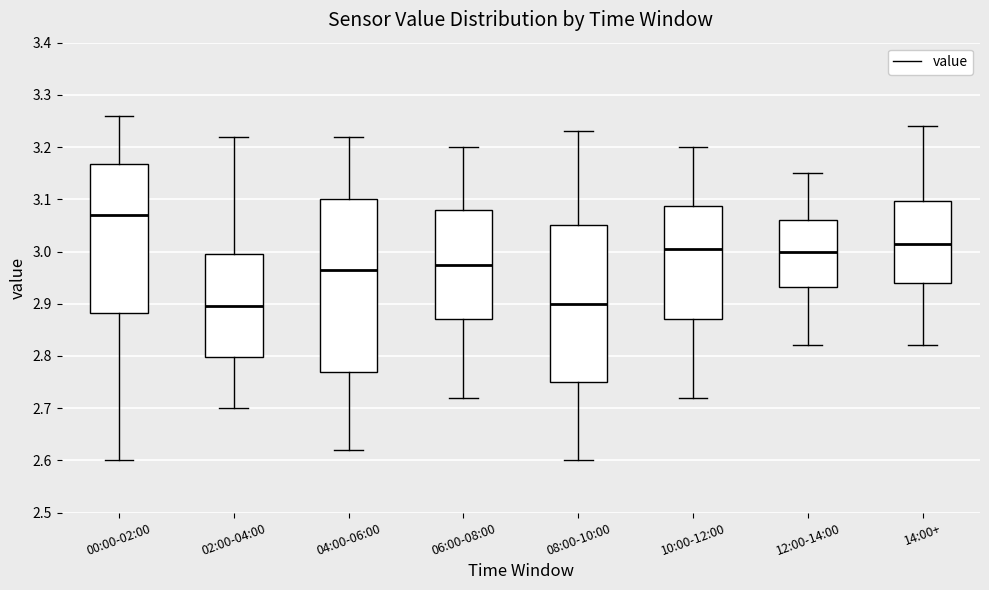

Reading left to right, read every box against the y-axis: the position of its median line, the range the box covers, and the ends of its whiskers. The values are not printed on the chart, so give them approximately, as read against the axis.

00:00-02:00: median 3.07, box 2.88 to 3.17, whiskers 2.60 to 3.26
02:00-04:00: median 2.90, box 2.80 to 3.00, whiskers 2.70 to 3.22
04:00-06:00: median 2.97, box 2.77 to 3.10, whiskers 2.62 to 3.22
06:00-08:00: median 2.98, box 2.87 to 3.08, whiskers 2.72 to 3.20
08:00-10:00: median 2.90, box 2.75 to 3.05, whiskers 2.60 to 3.23
10:00-12:00: median 3.01, box 2.87 to 3.09, whiskers 2.72 to 3.20
12:00-14:00: median 3.00, box 2.93 to 3.06, whiskers 2.82 to 3.15
14:00+: median 3.02, box 2.94 to 3.10, whiskers 2.82 to 3.24